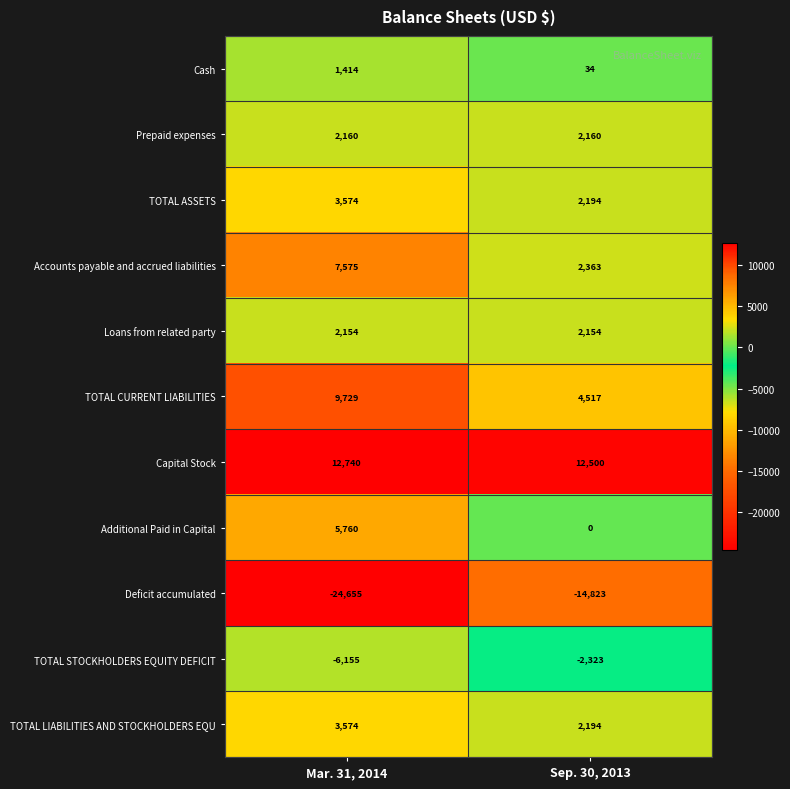

What is the approximate value of TOTAL CURRENT LIABILITIES at Mar. 31, 2014, to the nearest 100?

9700